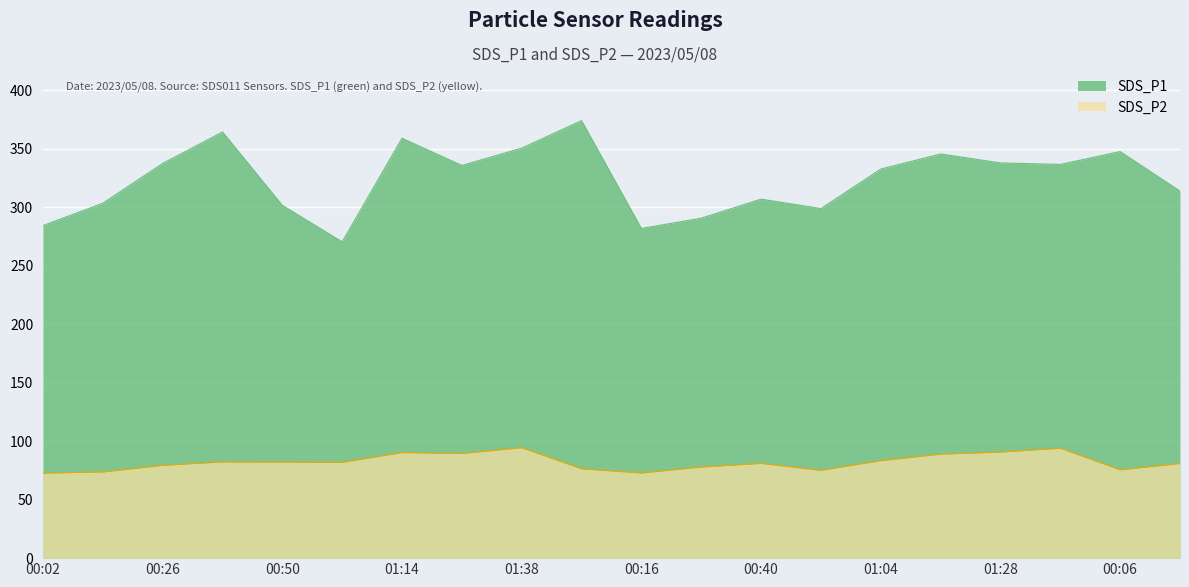

List the series in order of their peak value, lowest first.

SDS_P2, SDS_P1